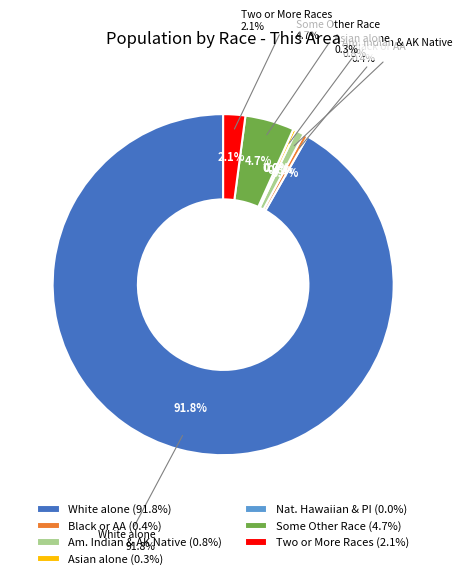

What percentage is NOT represented by Asian alone?

99.7%